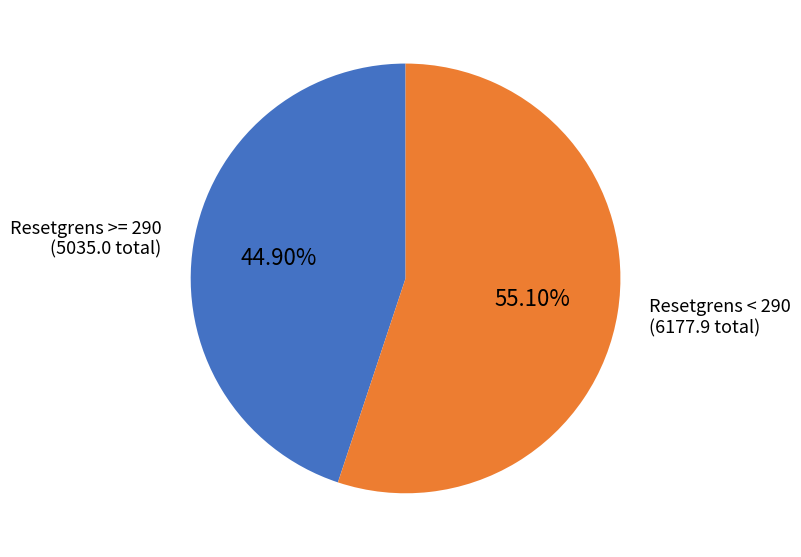

Does any single category account for the majority?

Yes